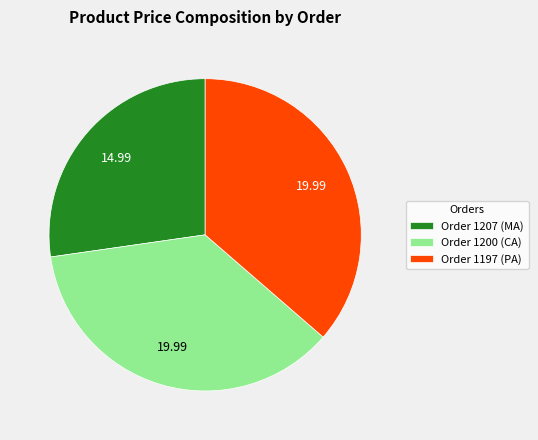

Combined, do Order 1197 (PA) and Order 1207 (MA) account for over 50%?

Yes